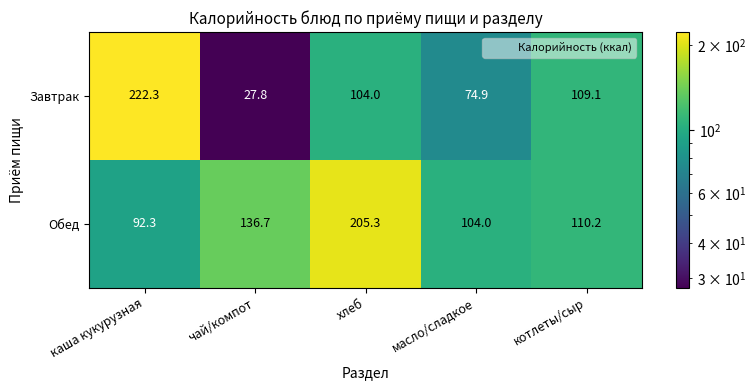

Which label corresponds to the largest value in the chart?

каша кукурузная